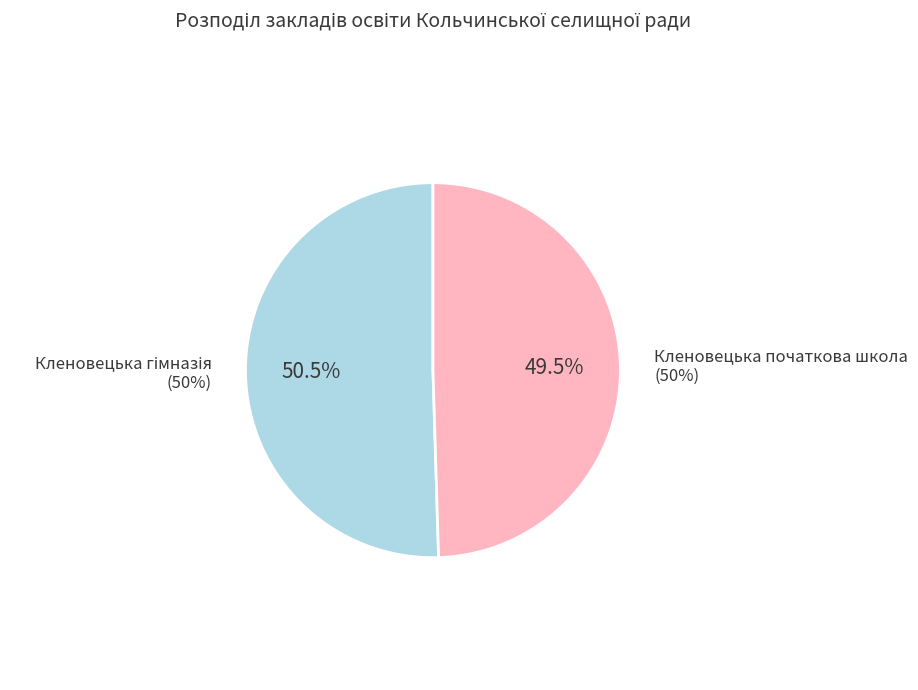

To the nearest percent, what is the average slice percentage?

50%